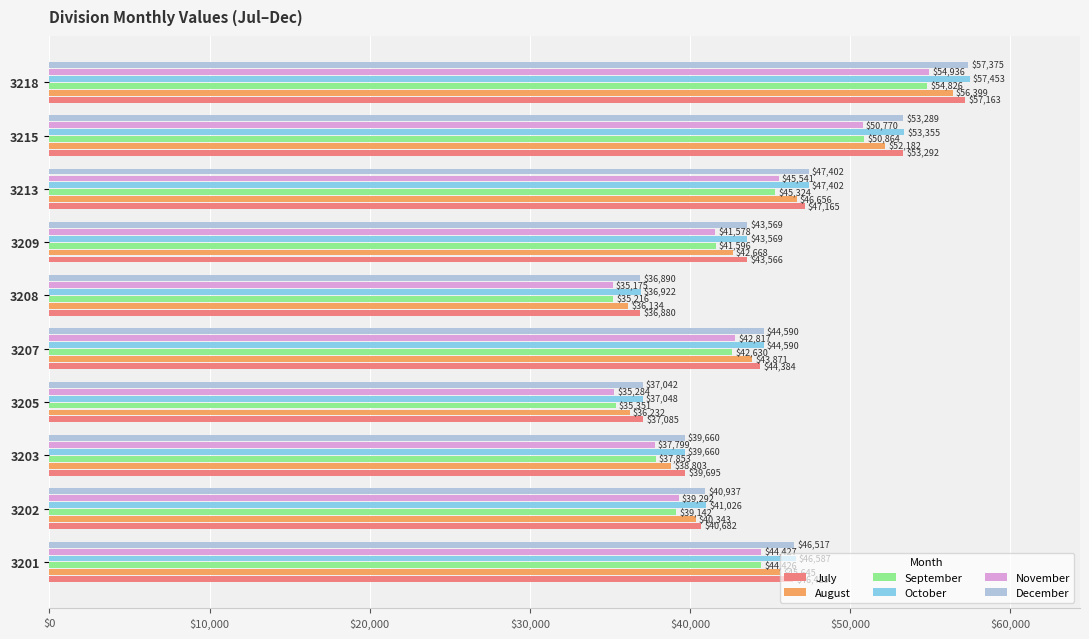

At how many categories does at least one series exceed 40063?

7